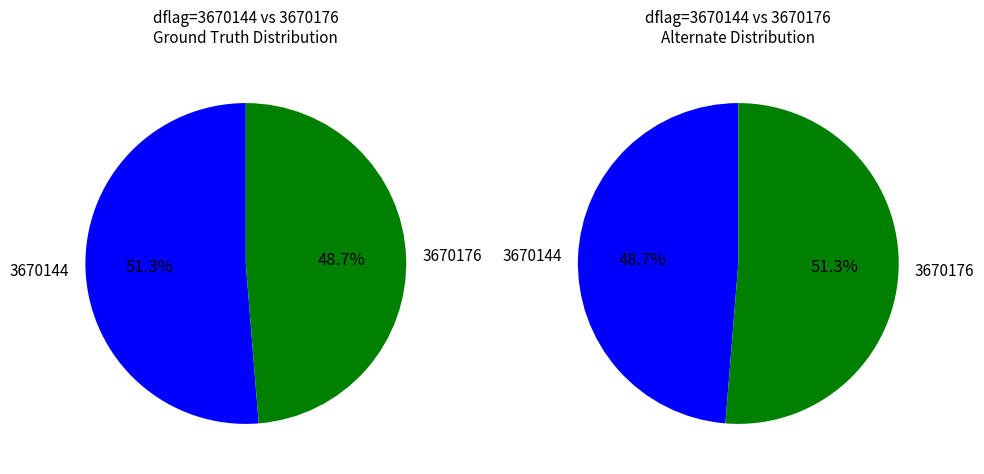

Rank the categories by value from lowest to highest.

3670144, 3670176